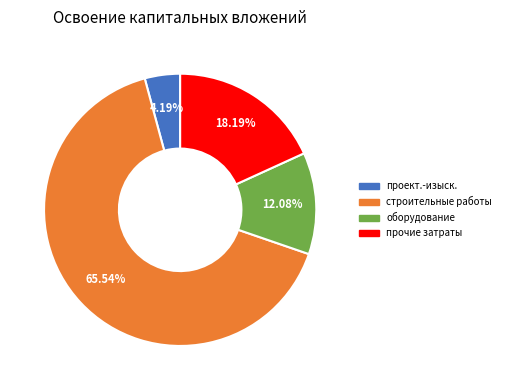

How many slices are in this pie chart?

4